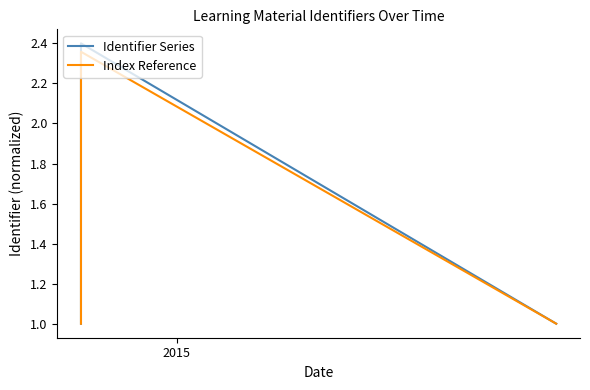

How many interior local peaks does the Identifier Series series have?

1